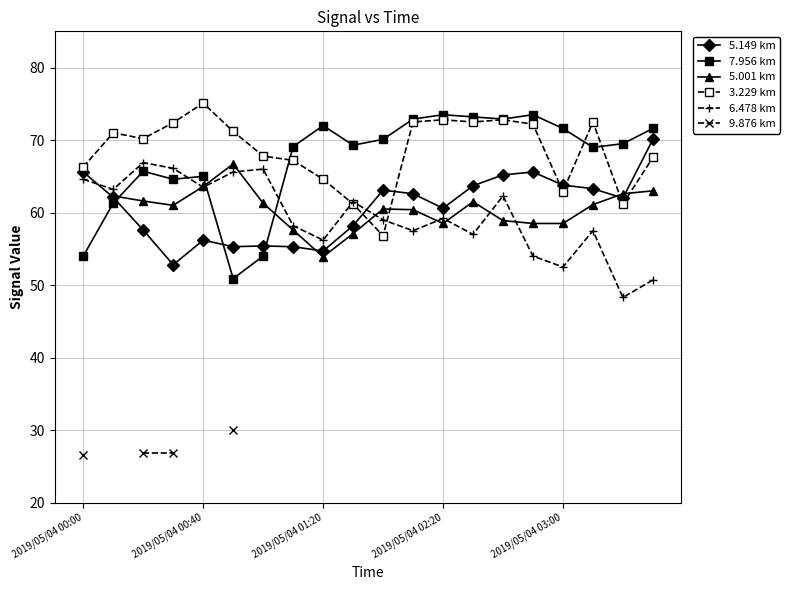

What is the lowest value of the 9.876 km series?

26.6